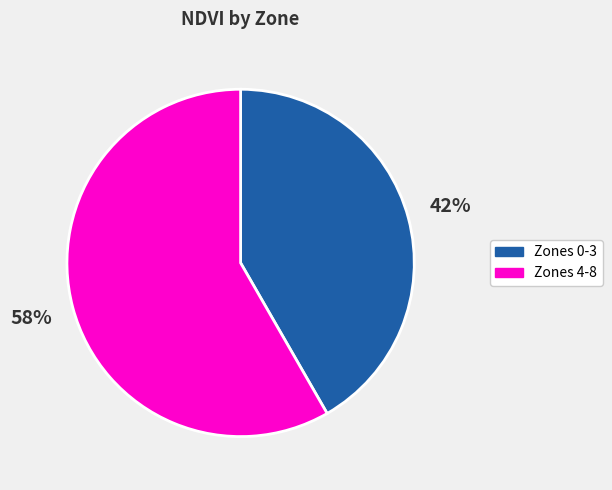

Does any single category account for the majority?

Yes